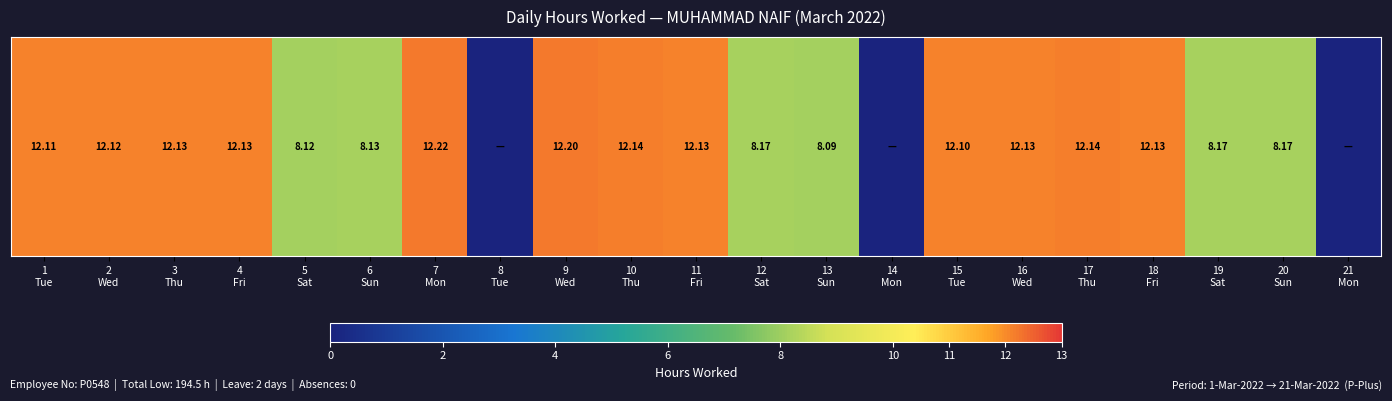

Reading left to right, list all the values displayed in this chart.

12.1	12.1	12.1	12.1	8.1	8.1	12.2	0.0	12.2	12.1	12.1	8.2	8.1	0.0	12.1	12.1	12.1	12.1	8.2	8.2	0.0